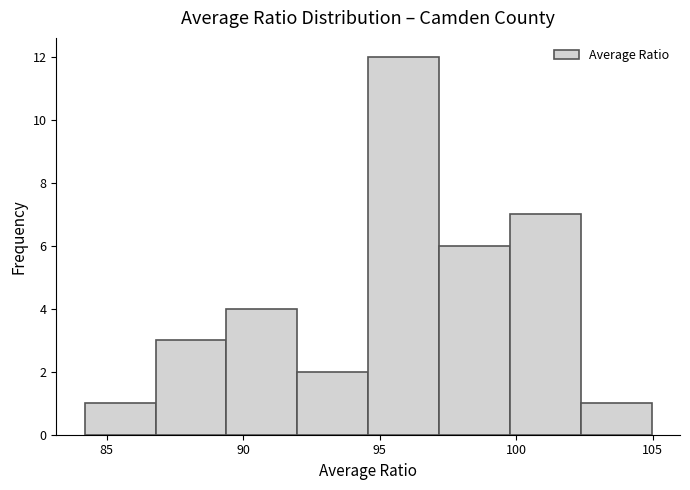

Over which range of the x-axis is the bar tallest?

94.5 to 97.0